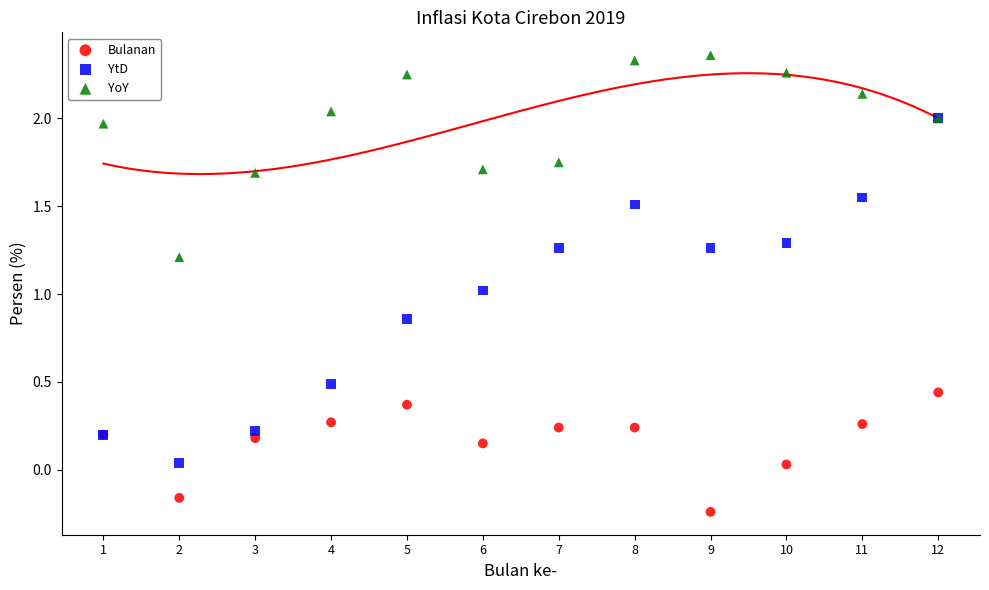

Which series reaches the maximum Y coordinate?

YoY